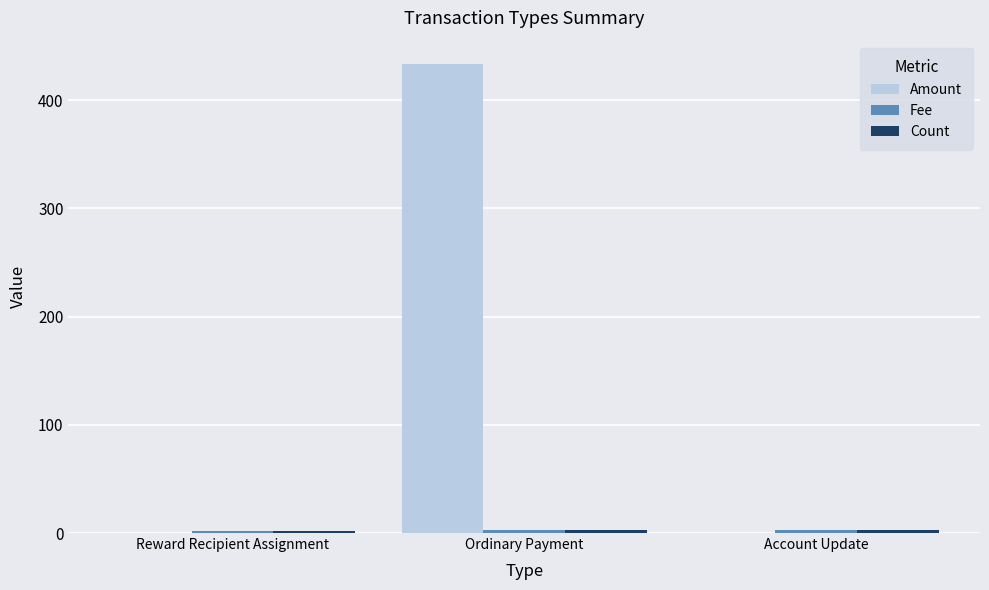

True or false: Amount has a value of 0.0 at Reward Recipient Assignment.

True